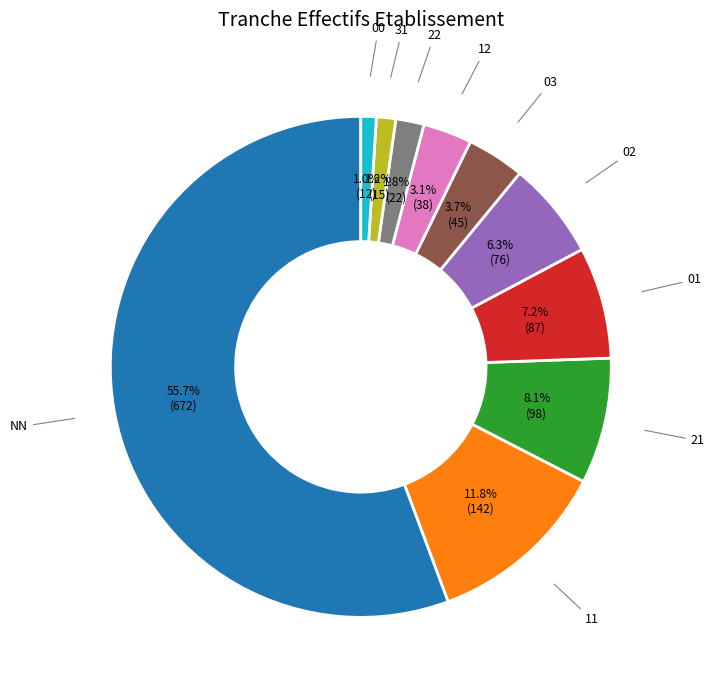

Does any single category account for the majority?

Yes